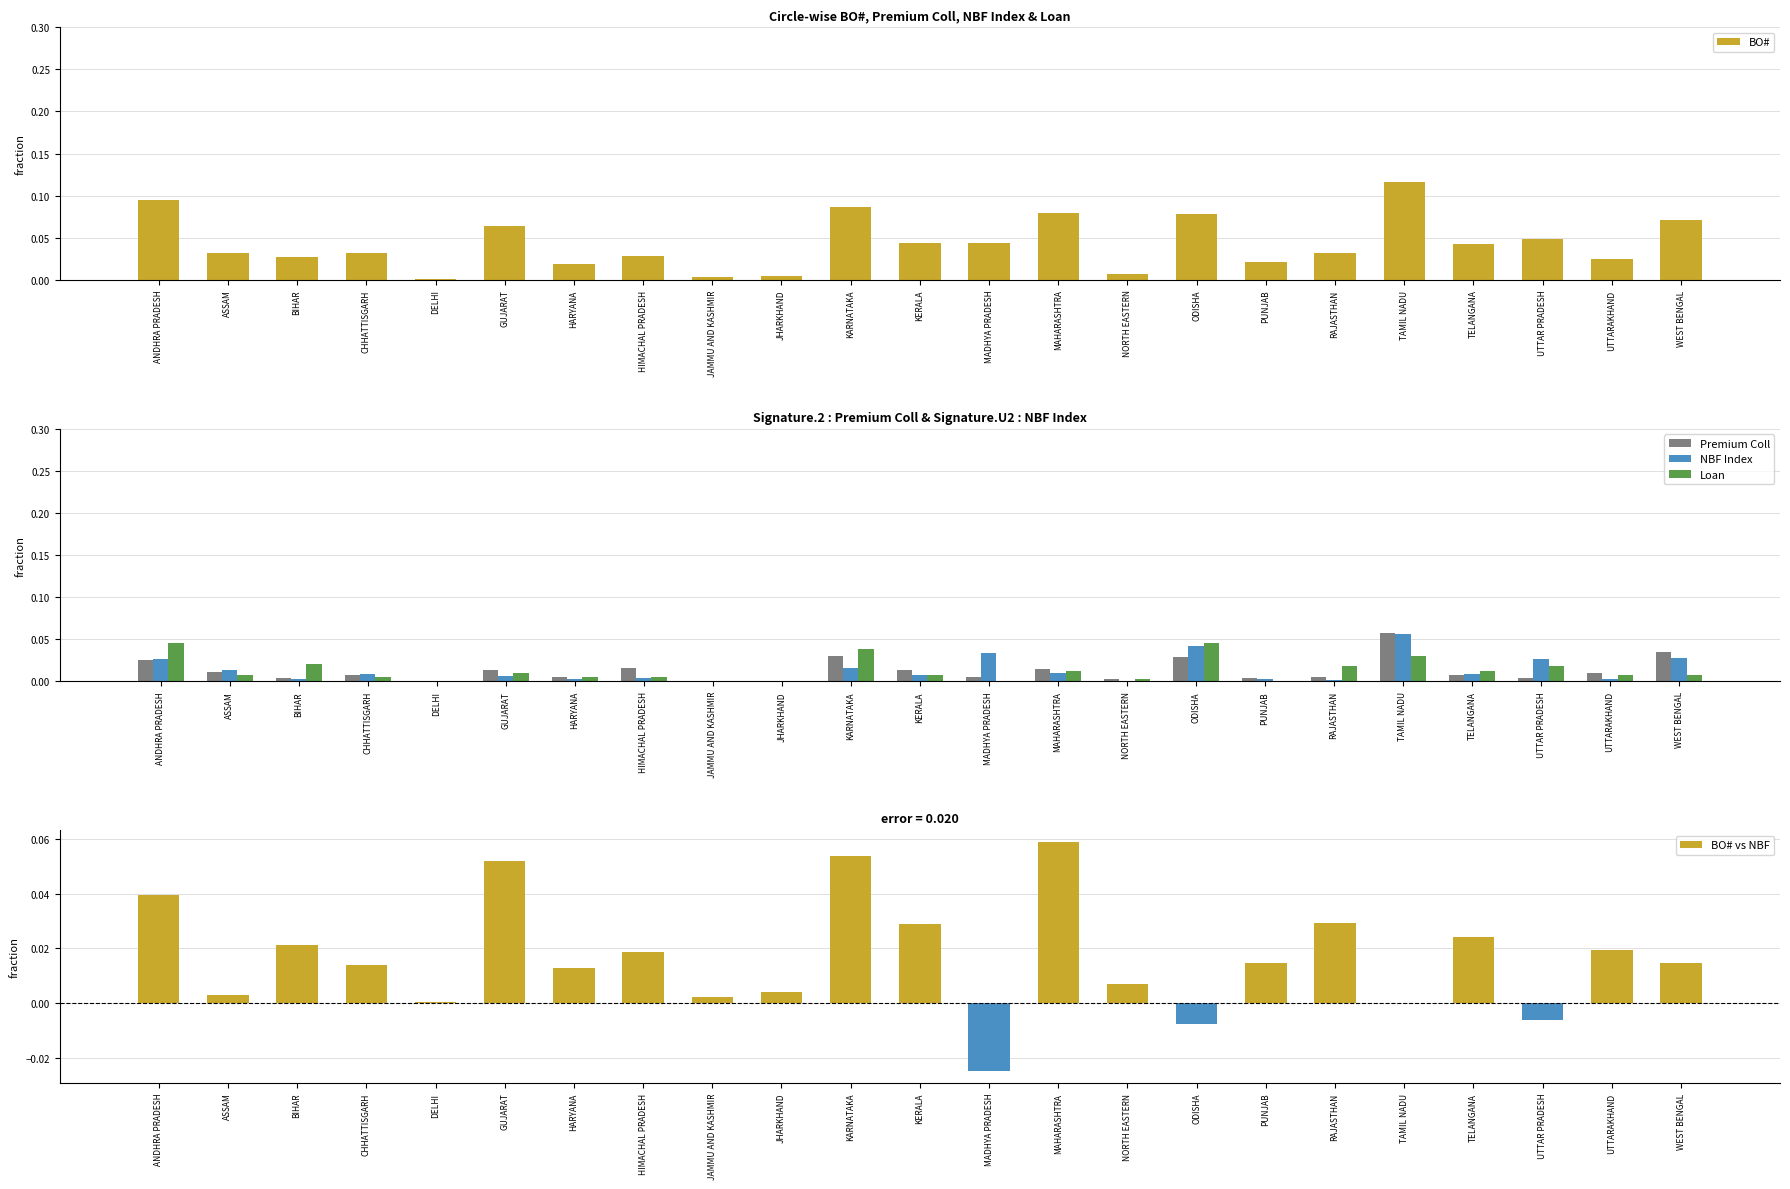

What is the label of the 20th bar from the left?

TELANGANA